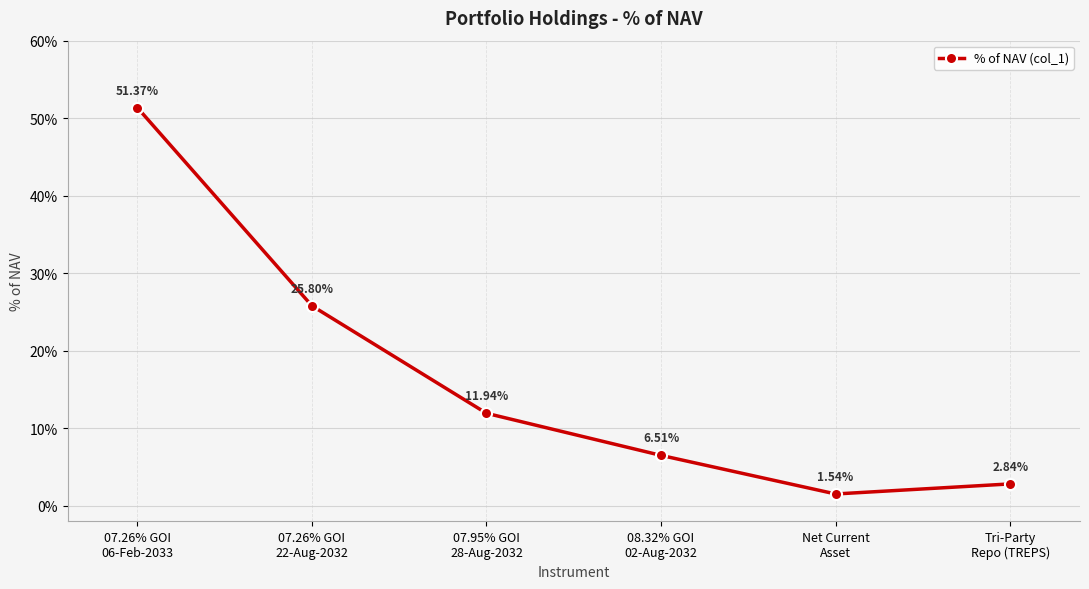

What position from the right is 07.26% GOI
22-Aug-2032?

5